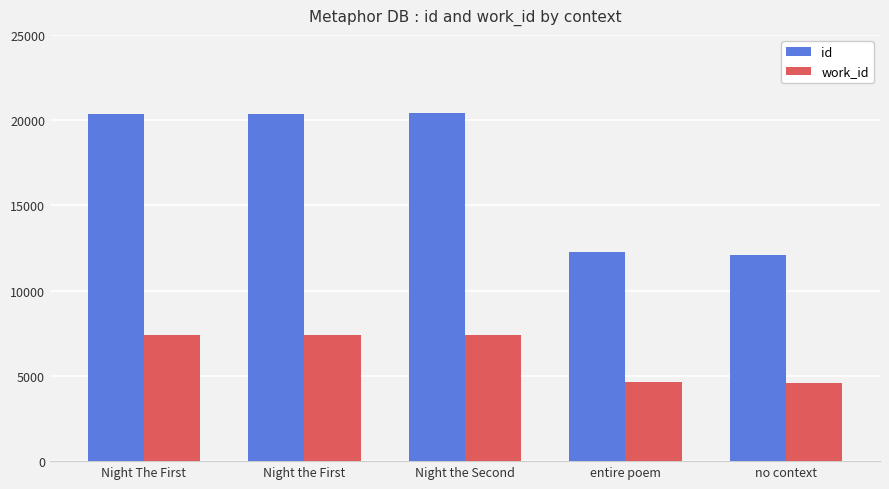

What is the total value across all series at Night The First?

27784